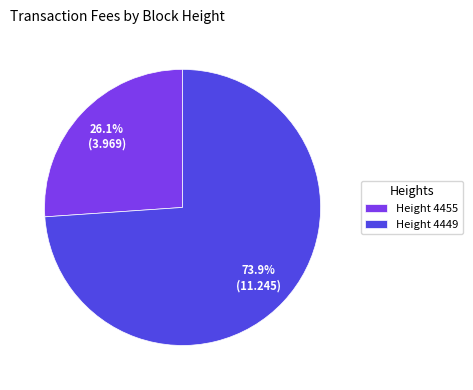

What is the largest slice in the pie chart?

Height 4449